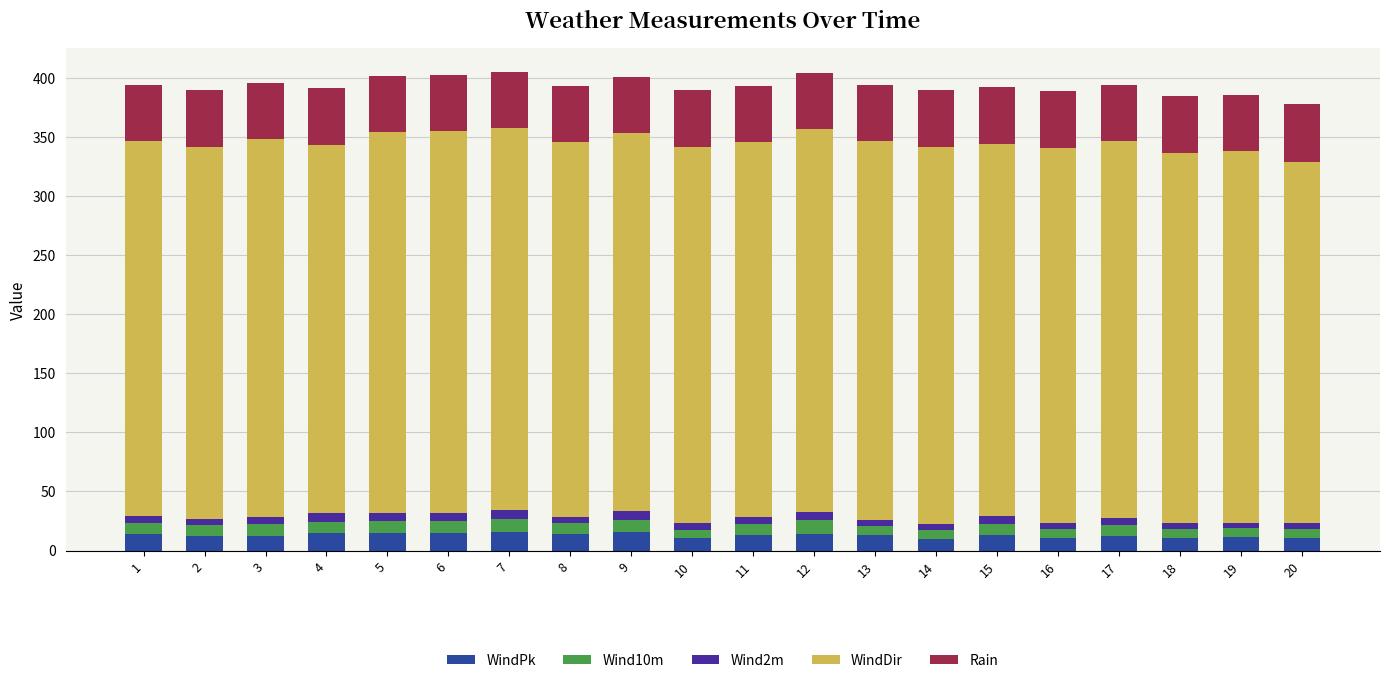

What is the minimum value for WindPk?

10.2